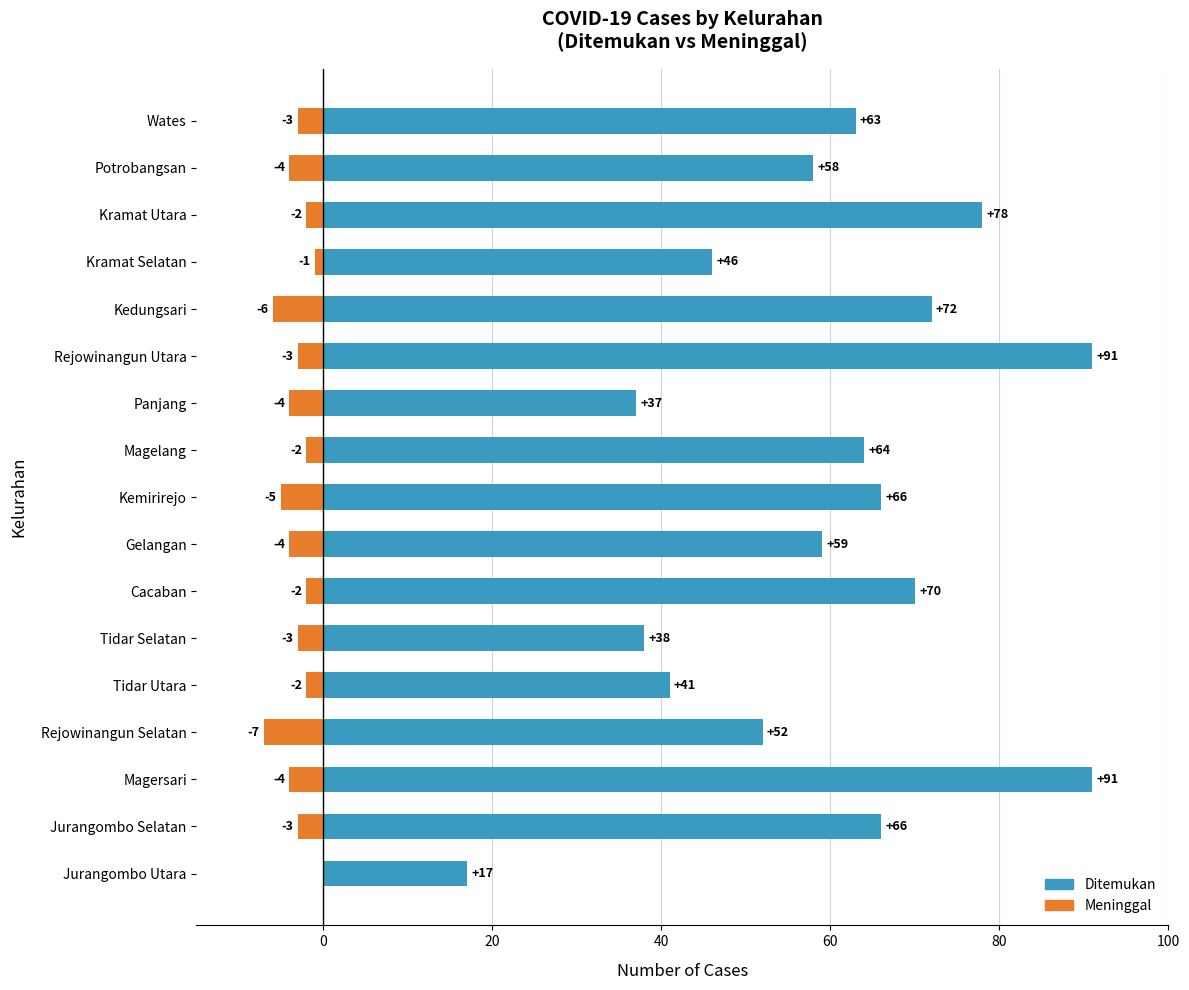

What is the difference between the maximum and minimum values in the Meninggal (negated) series?

7